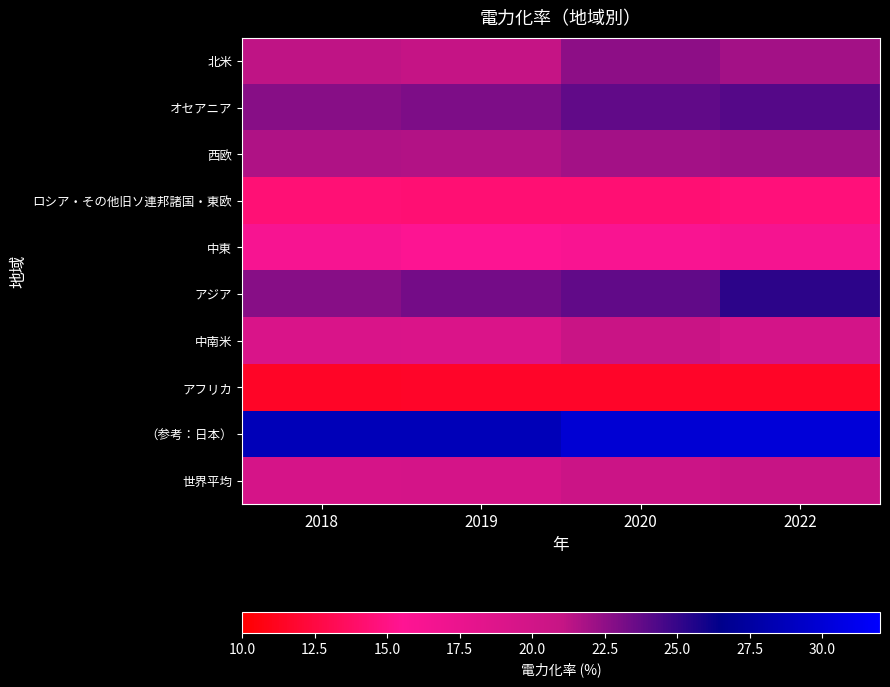

What is the greatest value displayed?

30.1